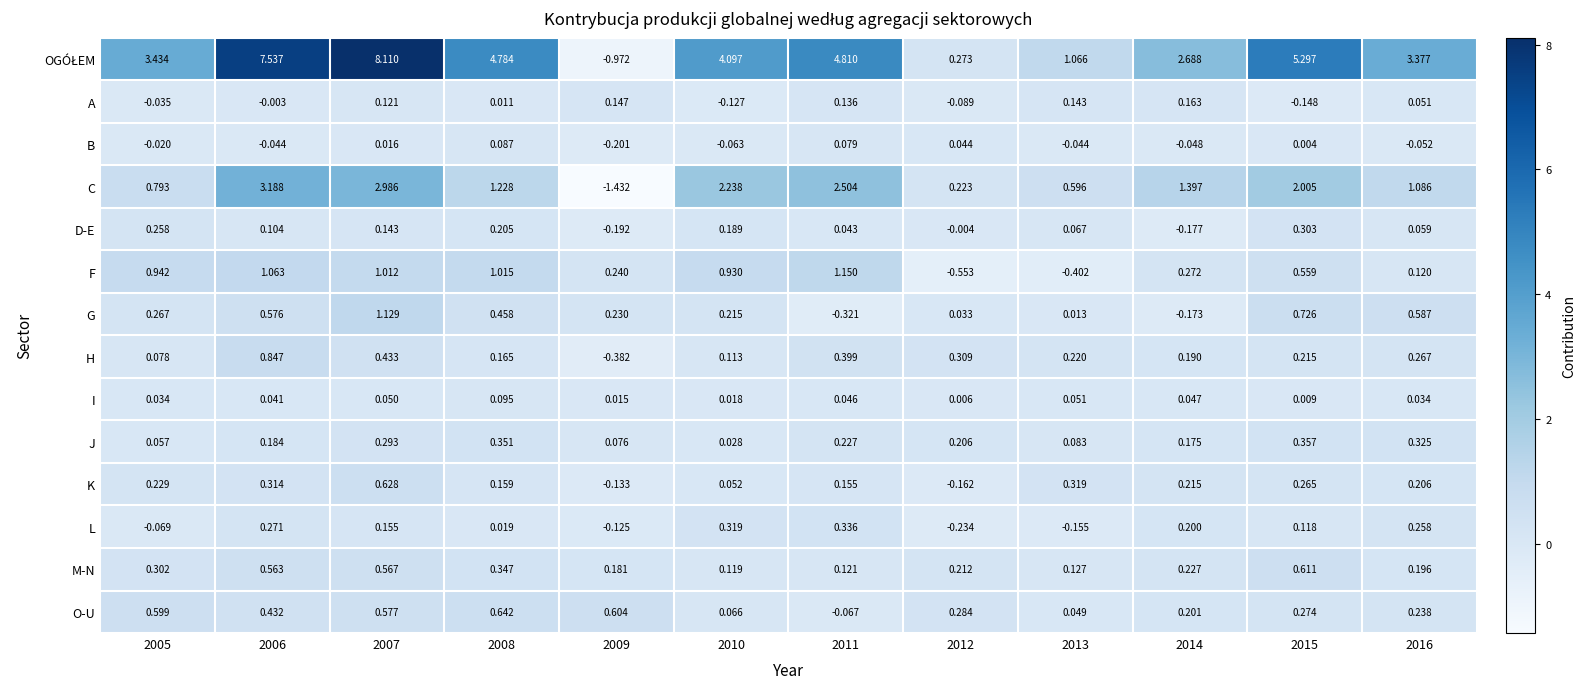

Is the value of M-N at 2008 greater than the value of J at 2005?

Yes